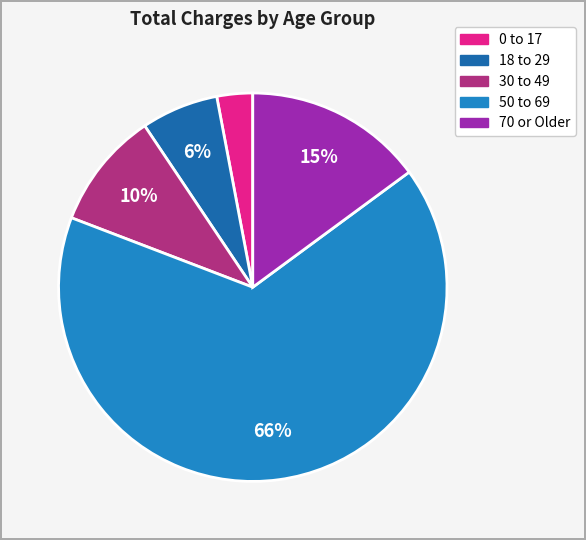

Is there a majority slice in this chart?

Yes